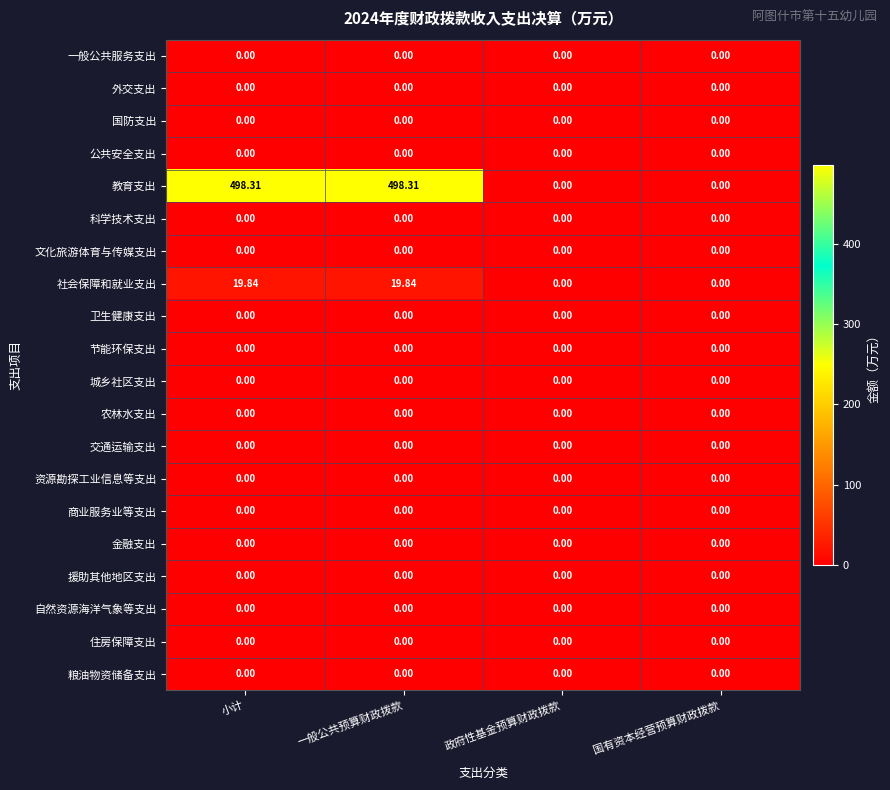

Which series has the widest spread of values?

教育支出